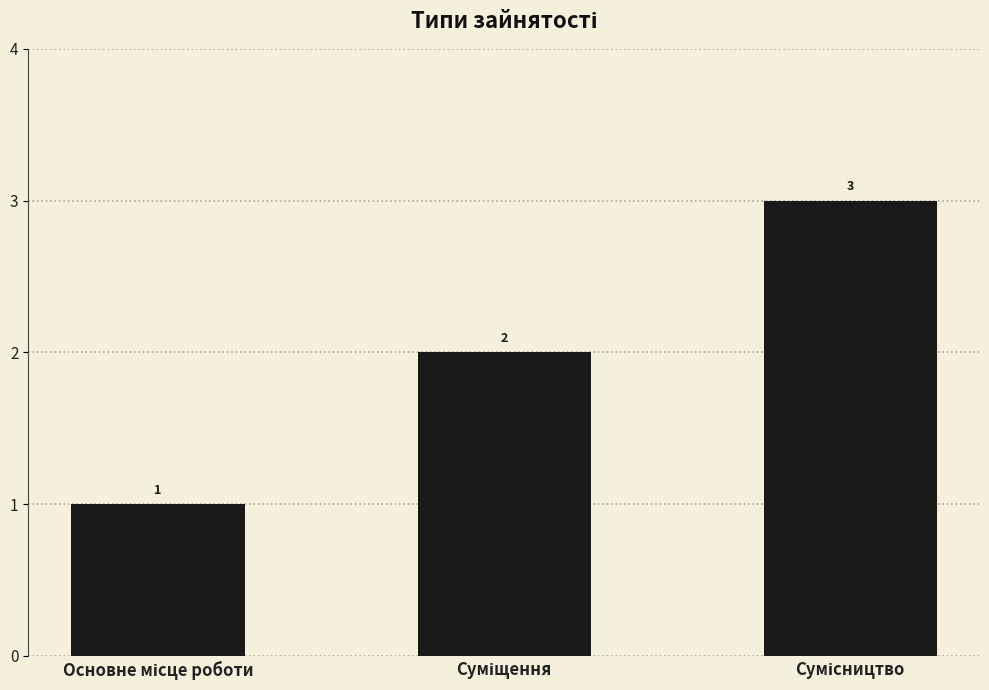

Reading right to left, transcribe all the data shown in this chart.

3	2	1